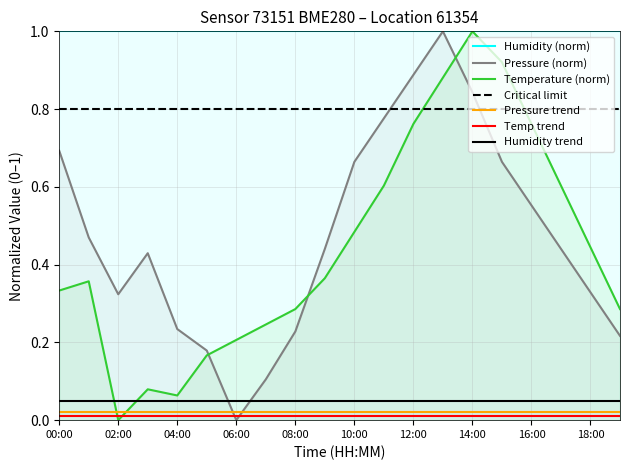

Which series has the largest range (max minus min)?

pressure